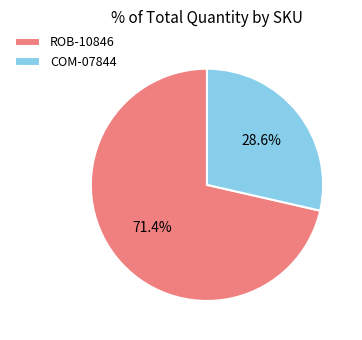

What percentage is the COM-07844 slice, to the nearest percent?

29%